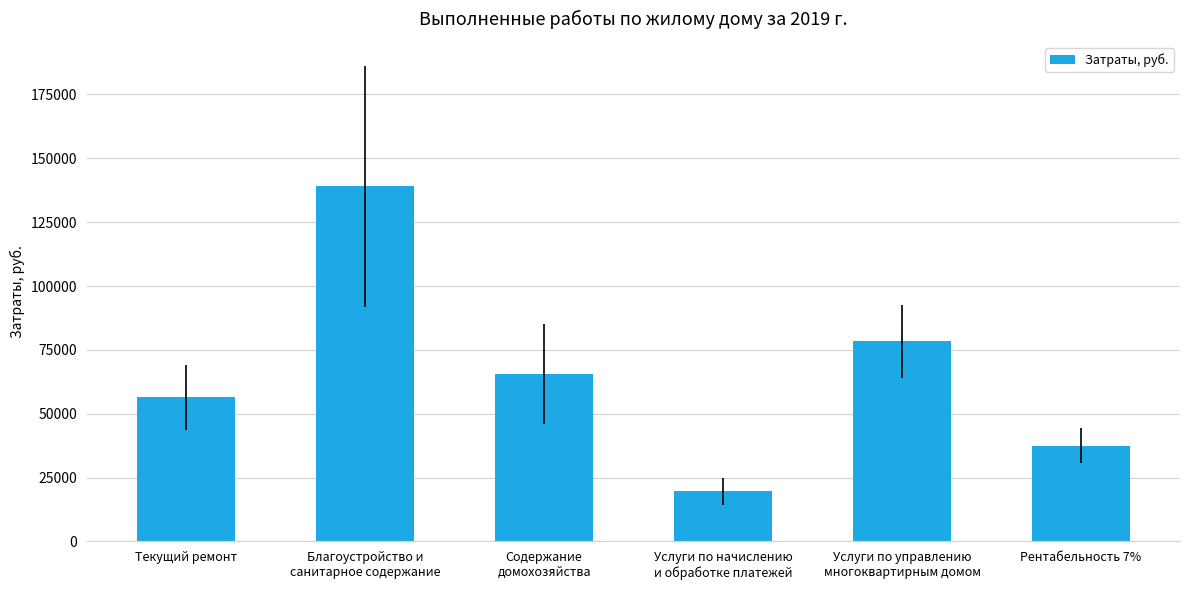

What is the difference between the maximum and second lowest values?

101500.6